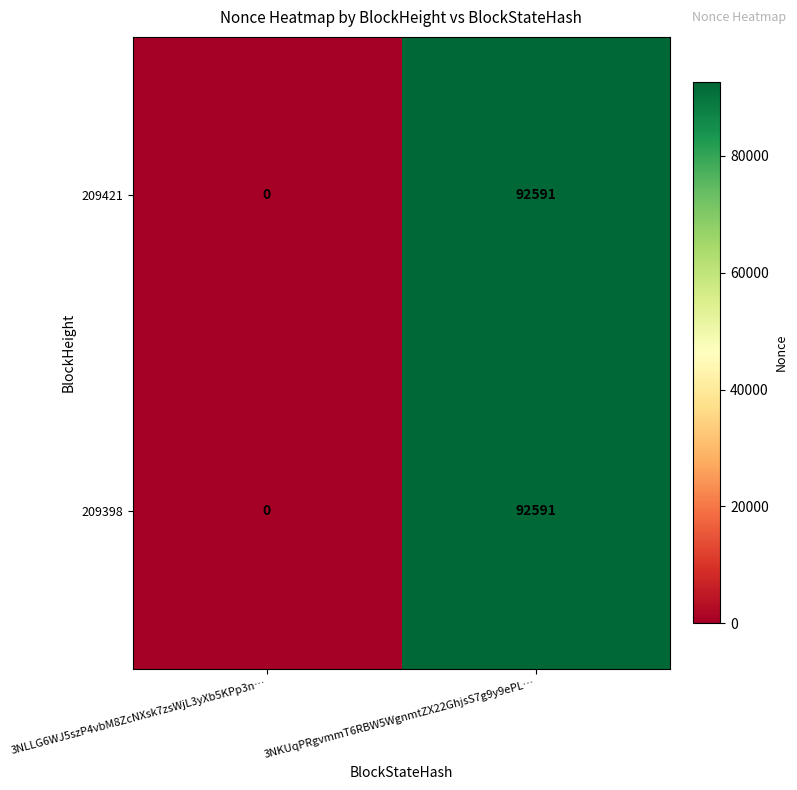

Rank the categories by 209398 value from highest to lowest.

3NKUqPRgvmmT6RBW5WgnmtZX22GhjsS7g9y9ePL…, 3NLLG6WJ5szP4vbM8ZcNXsk7zsWjL3yXb5KPp3n…